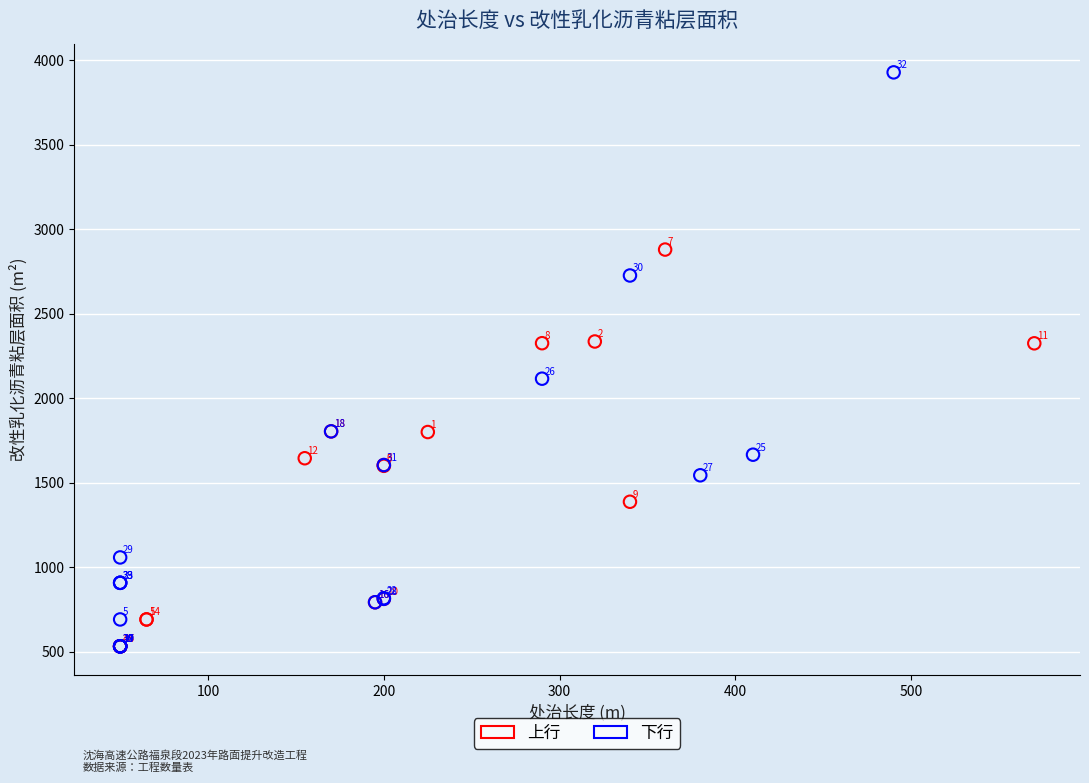

Which series has the largest Y range (max minus min)?

下行